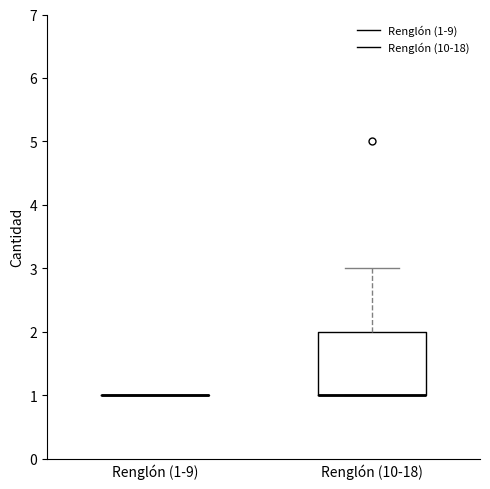

Reading left to right, transcribe this box plot: for each box, give where its median line is, the range the box spans, and where its two whiskers end, as read against the y-axis. The values are not printed on the chart, so give them approximately, as read against the axis.

Renglón (1-9): box collapsed to a line at 1, whiskers 1 to 1
Renglón (10-18): median 1 (drawn on the box's lower edge), box 1 to 2, whiskers 1 to 3